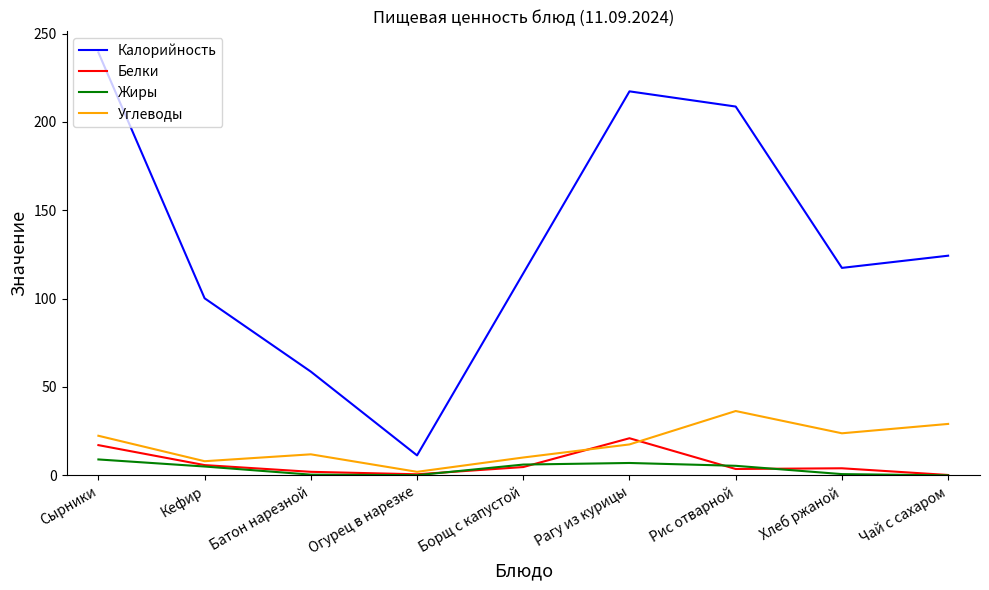

The value of Калорийность at Сырники is 239.3. True or false?

True